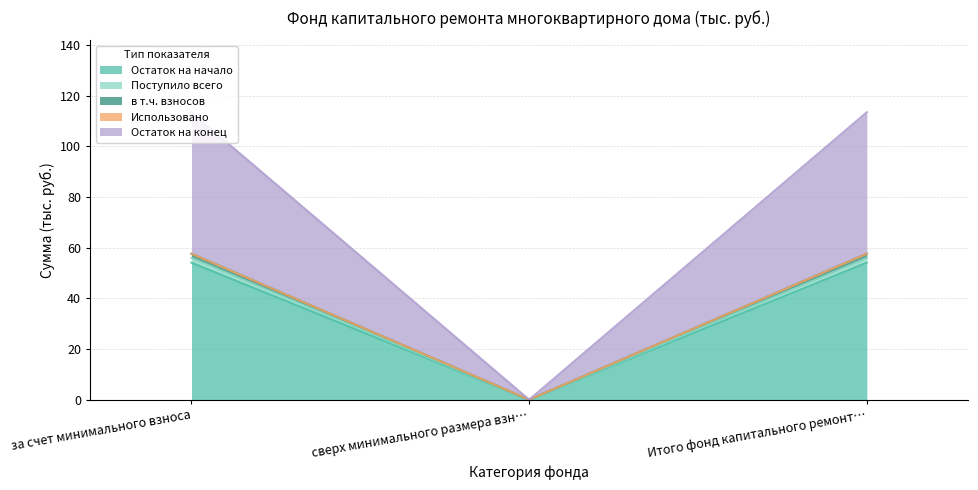

Does the chart have visible grid lines?

Yes